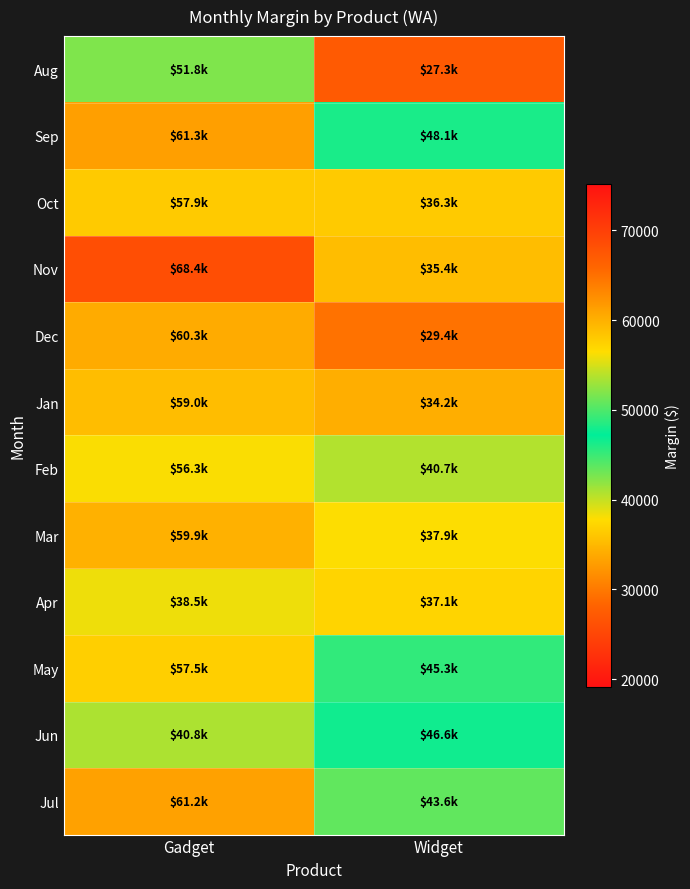

Which series has the largest total across all categories?

Sep